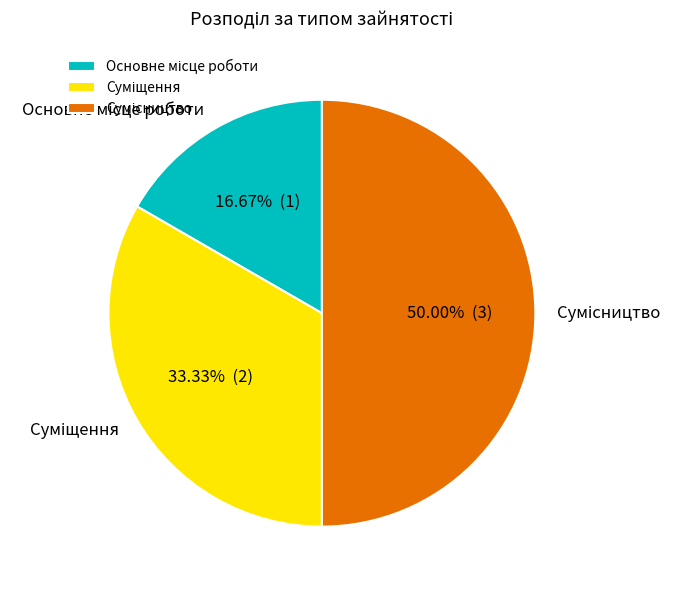

Which category has the smallest portion of the pie?

Основне місце роботи